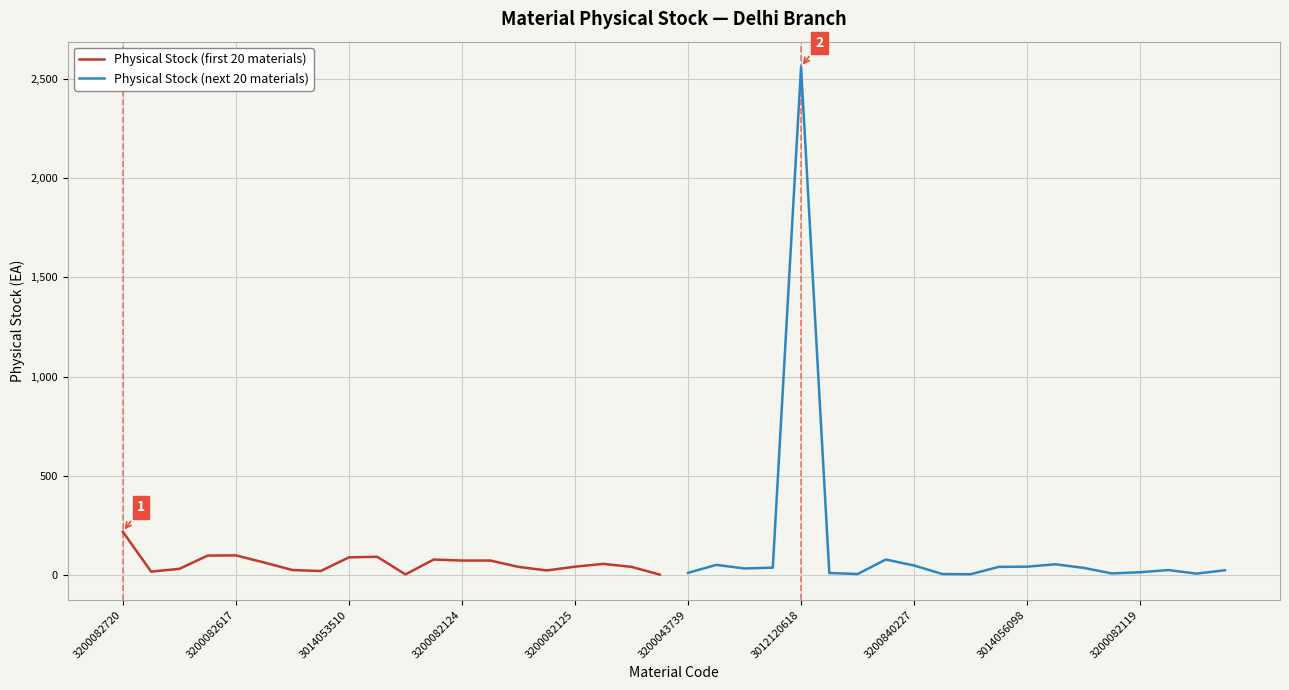

Is it true that Physical Stock (next 20 materials) equals 2561 at 3012120618?

True